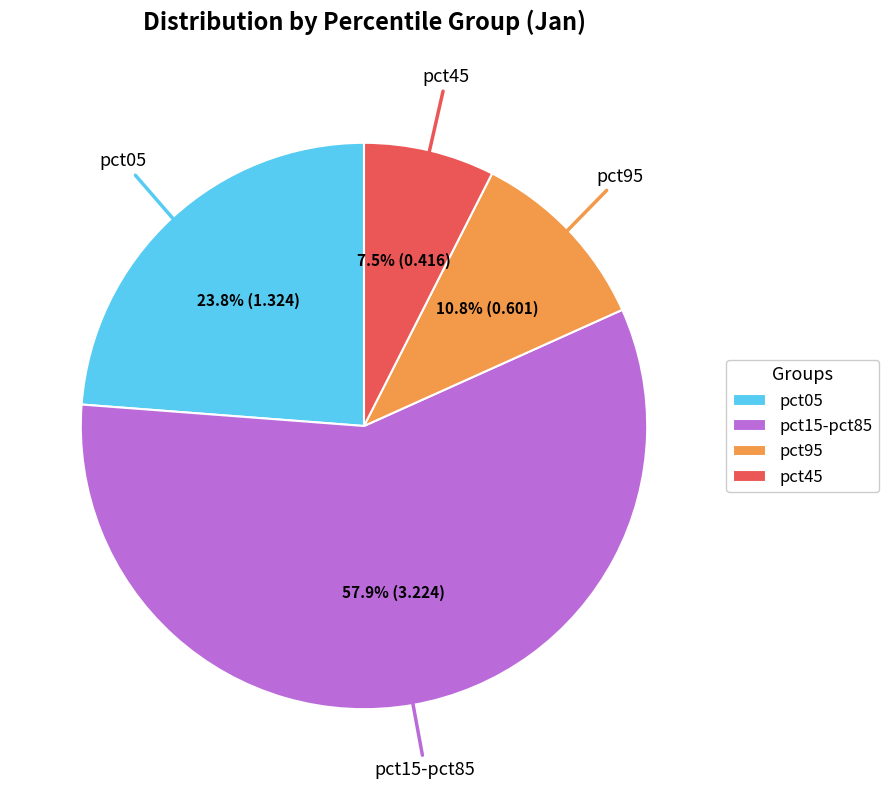

Which slice is the largest?

pct15-pct85